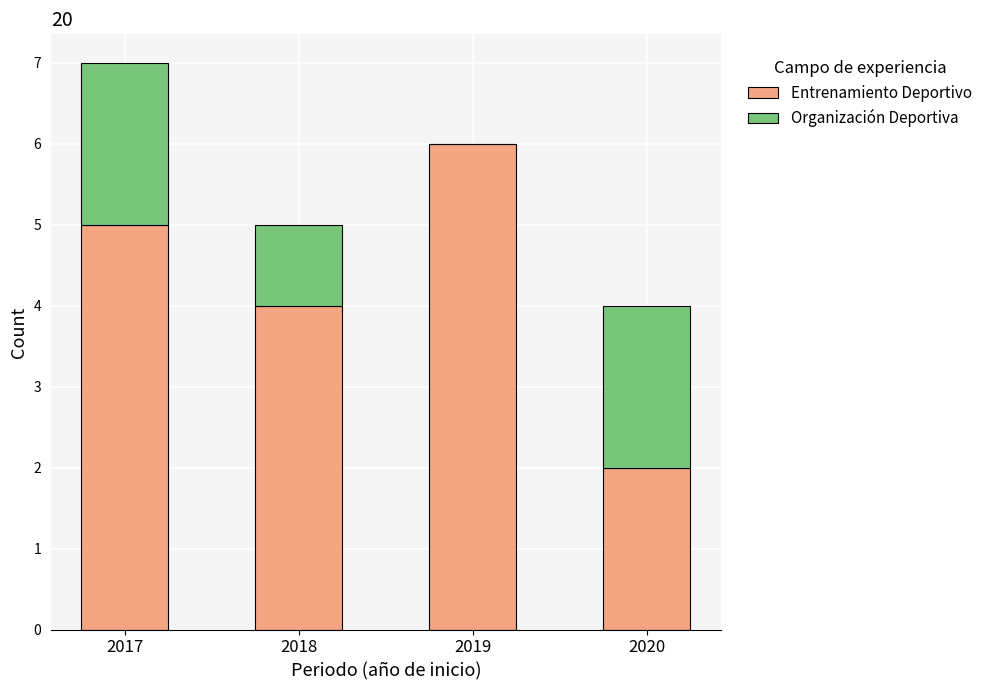

What value does the Entrenamiento Deportivo series have at 2018?

4